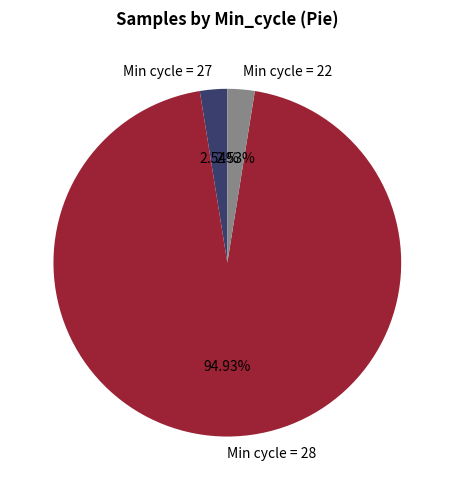

Do Min cycle = 28 and Min cycle = 22 together represent more than half of the pie?

Yes